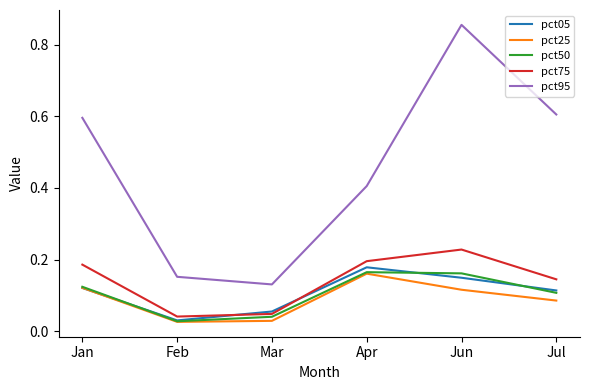

What is the sum of all pct50 values?

0.6